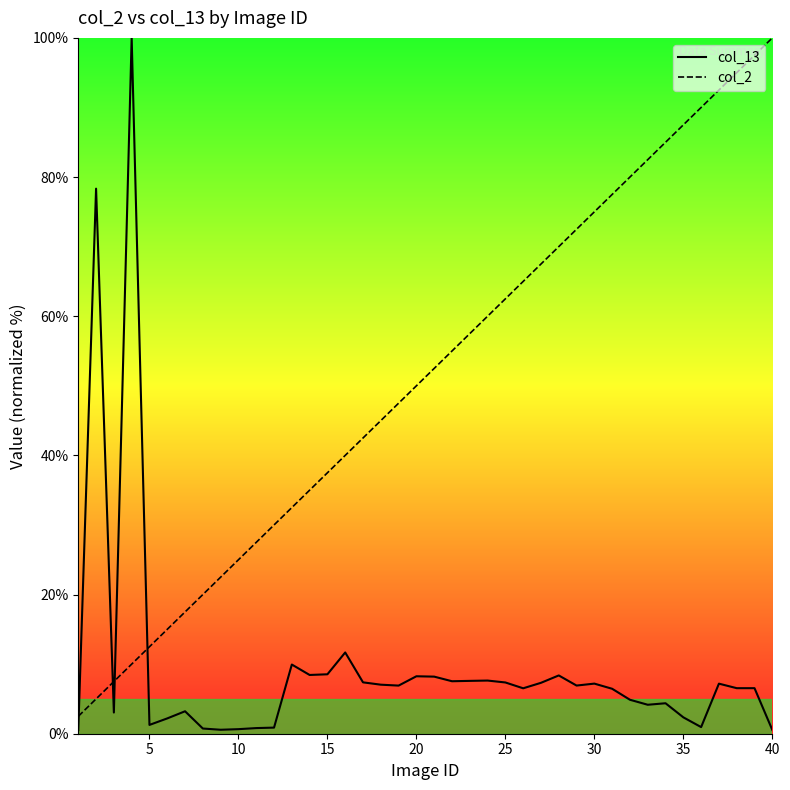

How many values in the col_2 series exceed 52?

20